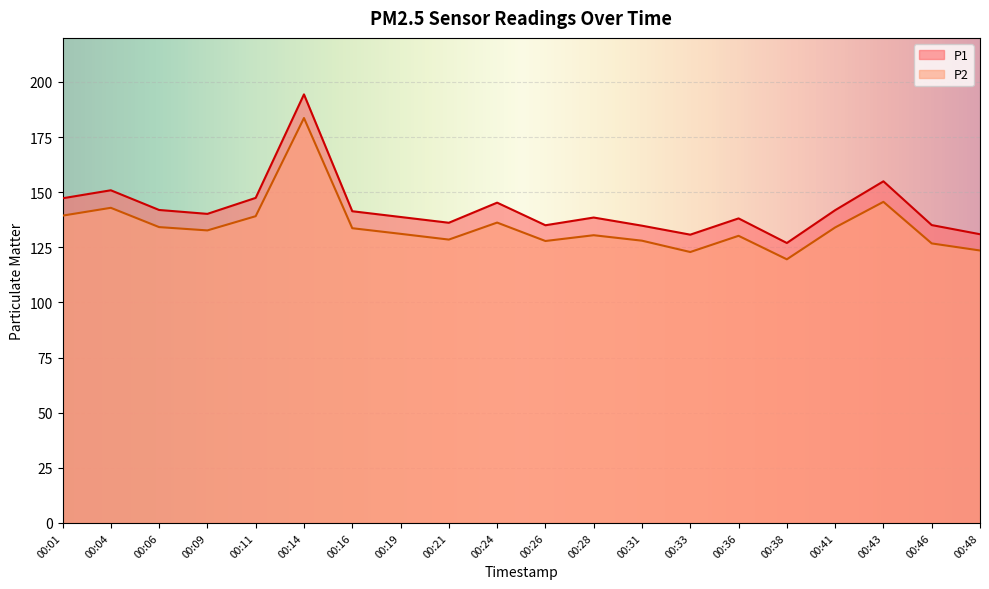

How many lines are shown in the chart?

2